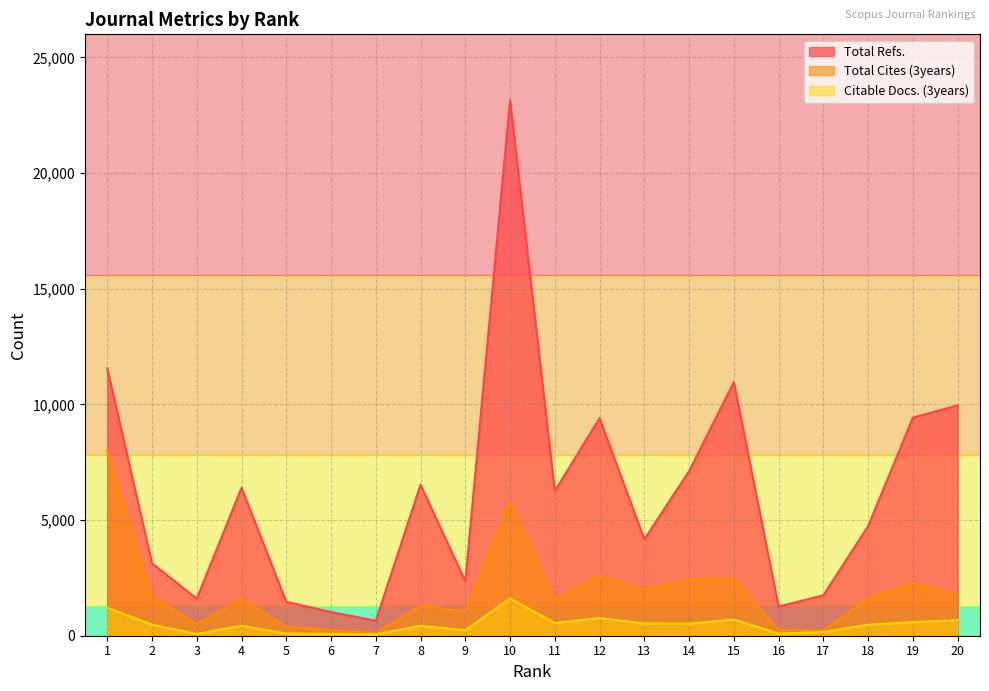

True or false: Total Refs. and Total Cites (3years) cross at least once.

False